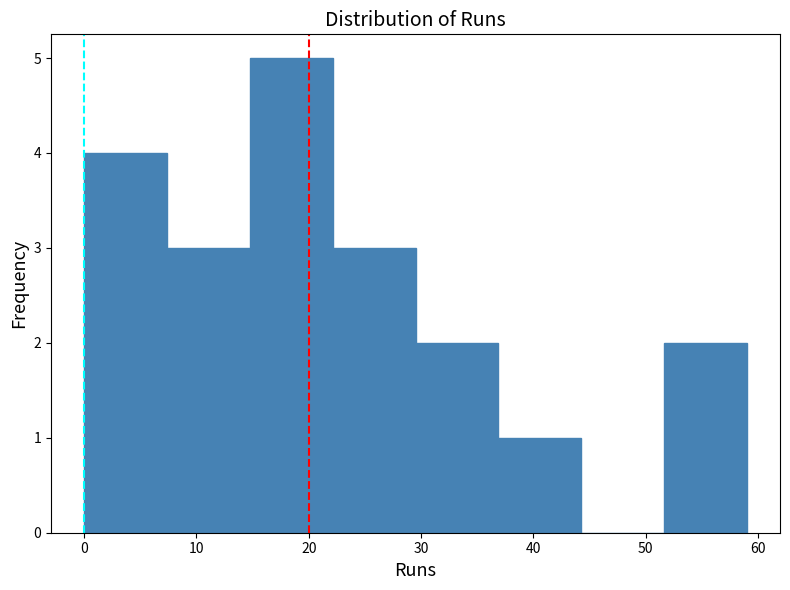

What is the height of the bar covering 15 to 22 on the x-axis? Neither the bar edges nor the heights are printed on the chart, so give them approximately, as read against the axes.

5